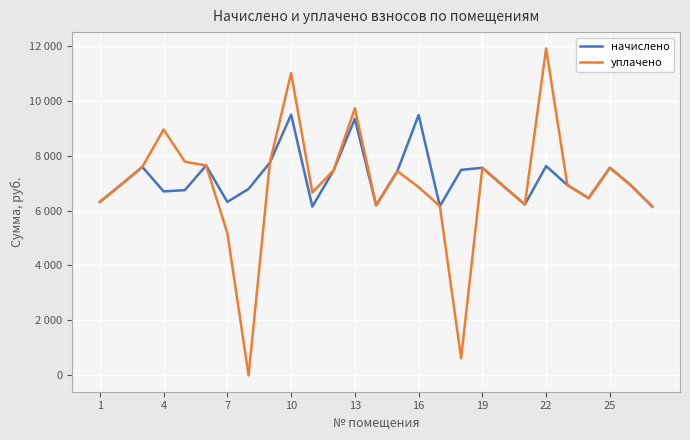

Does the chart display data point markers on the line(s)?

No